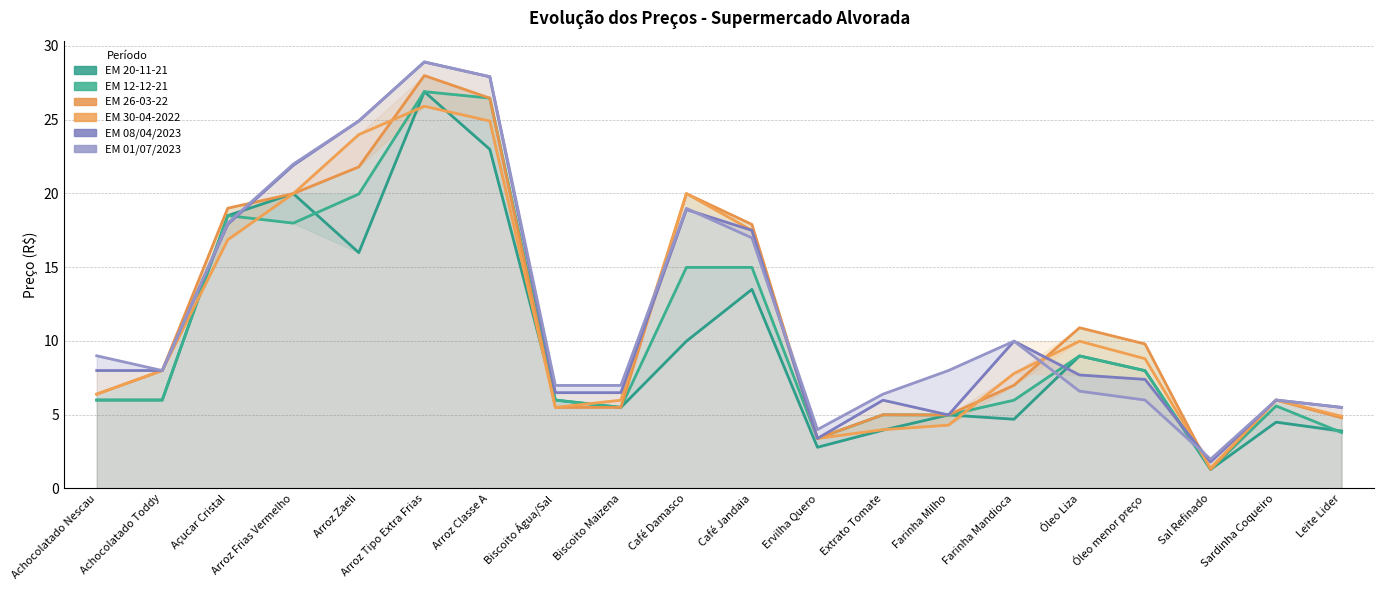

List the labels in order of EM 26-03-22 value, largest first.

Arroz Tipo Extra Frias, Arroz Classe A, Arroz Zaeli, Arroz Frias Vermelho, Café Damasco, Açucar Cristal, Café Jandaia, Óleo Liza, Óleo menor preço, Achocolatado Toddy, Farinha Mandioca, Achocolatado Nescau, Sardinha Coqueiro, Biscoito Água/Sal, Biscoito Maizena, Extrato Tomate, Farinha Milho, Leite Lider, Ervilha Quero, Sal Refinado